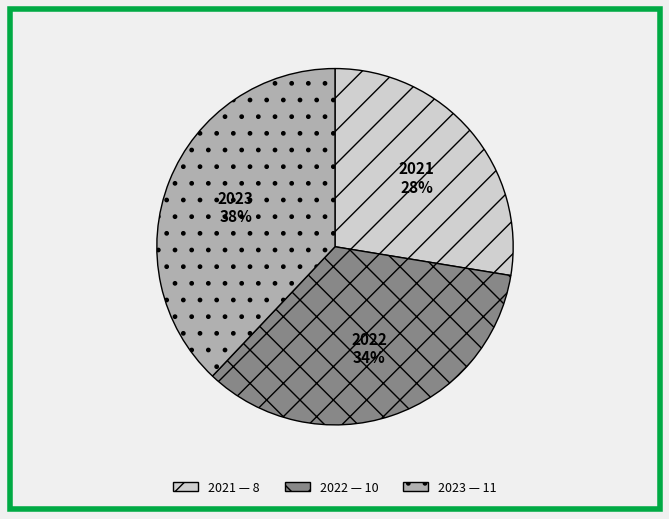

To the nearest percent, what is the difference between the largest and smallest slice percentages?

10%